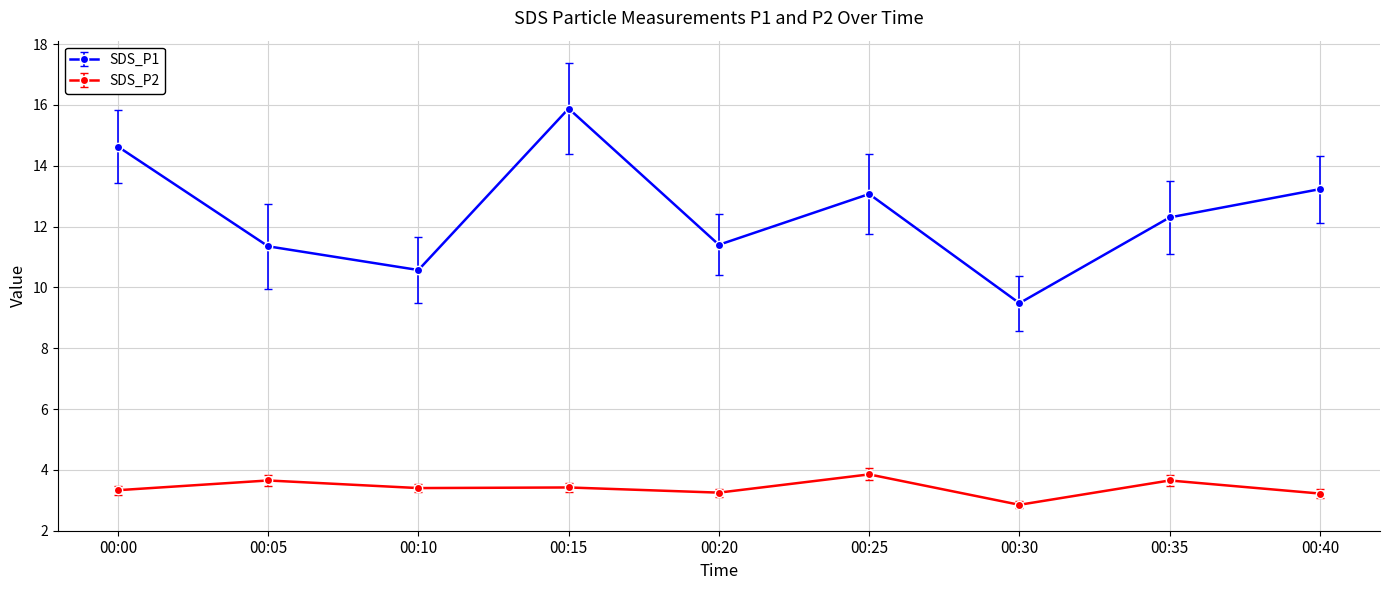

What is the sum of the SDS_P2 values at 00:20 and 00:35?

6.9